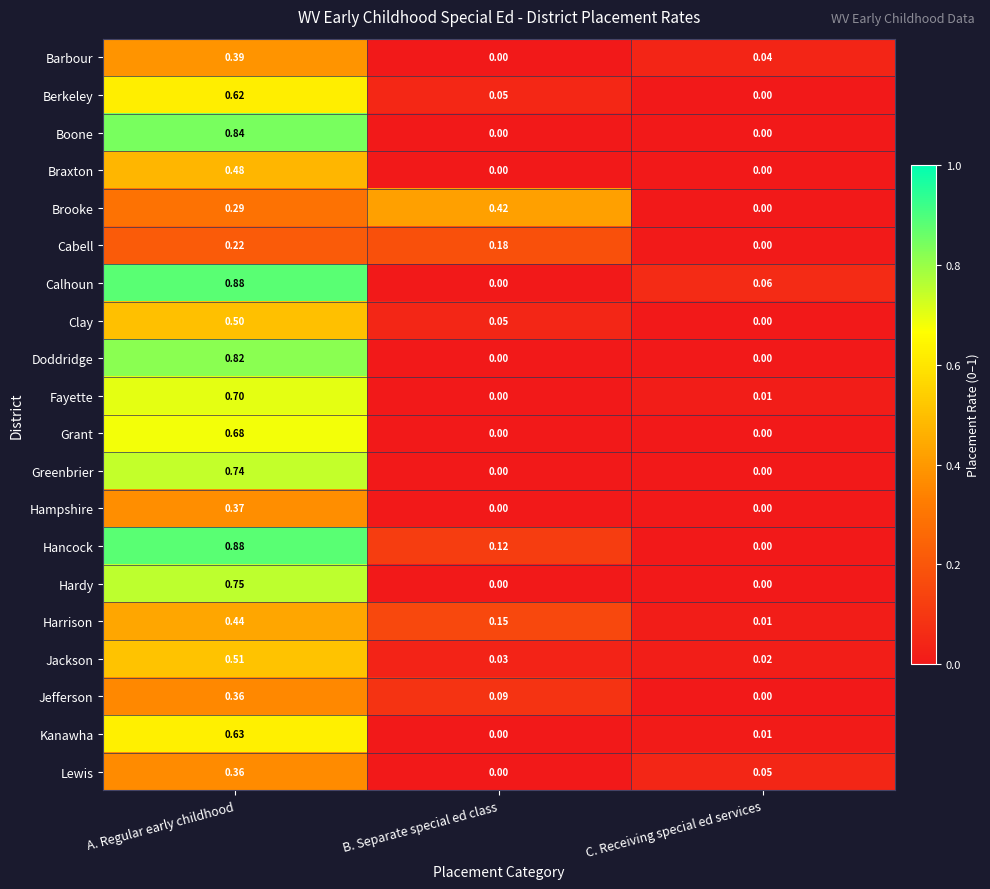

How many categories are shown in the chart?

3